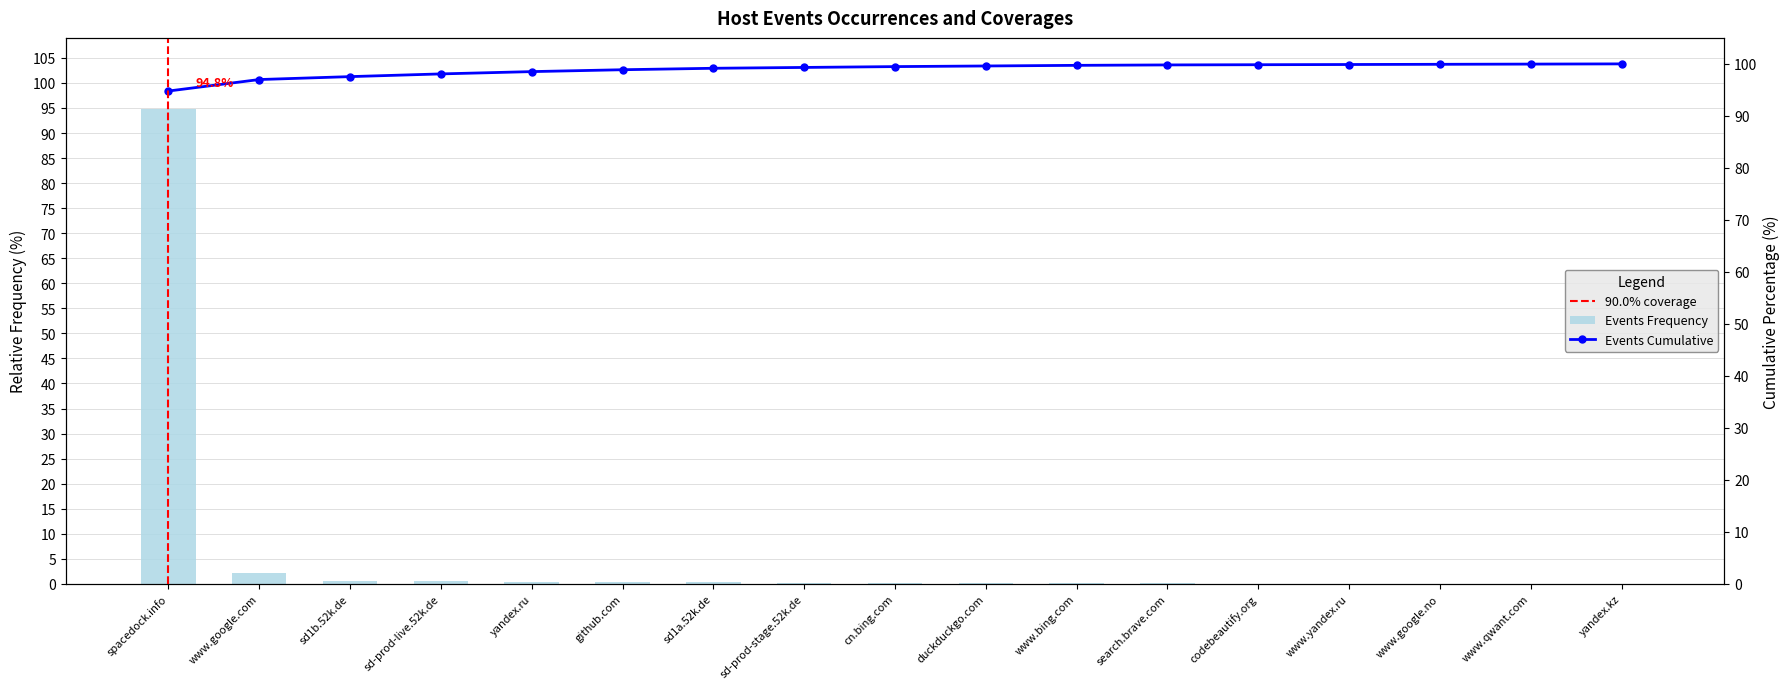

Is it true that the value at sd-prod-live.52k.de is 0.7?

False